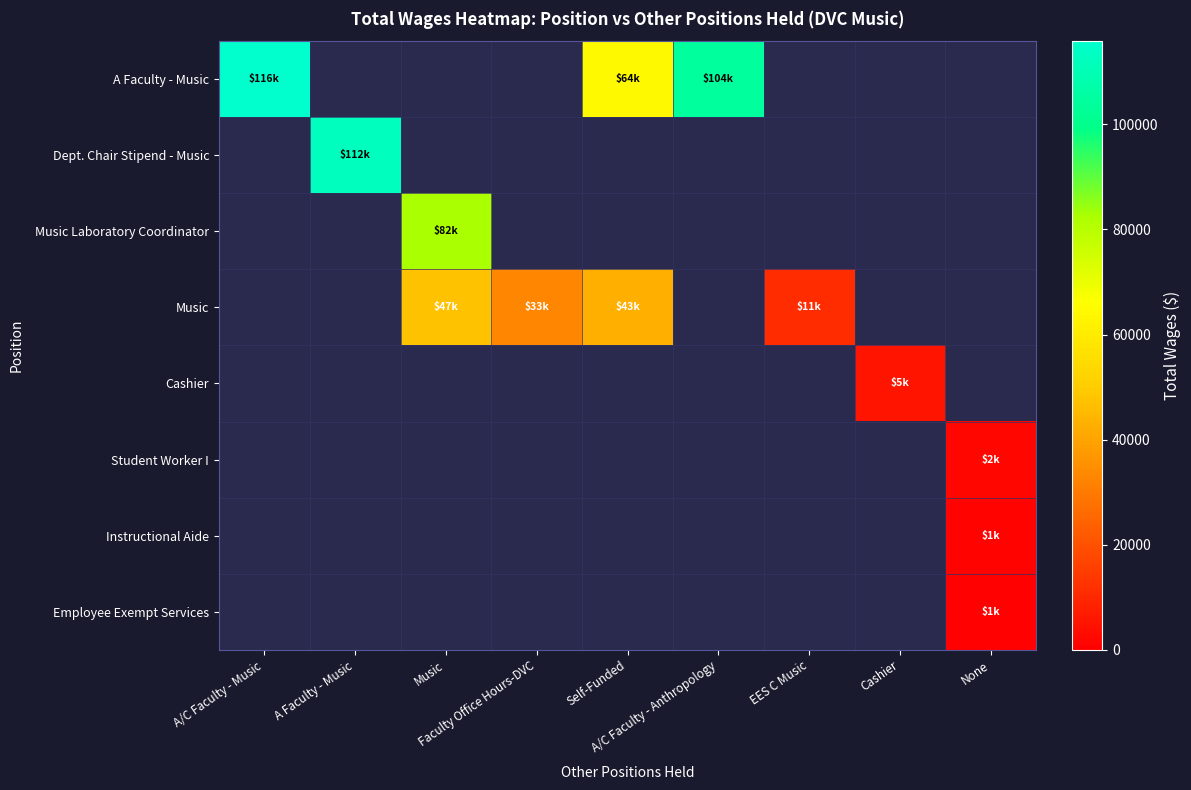

List the series in order of their peak value, highest first.

A Faculty - Music, Dept. Chair Stipend - Music, Music Laboratory Coordinator, Music, Cashier, Student Worker I, Instructional Aide, Employee Exempt Services